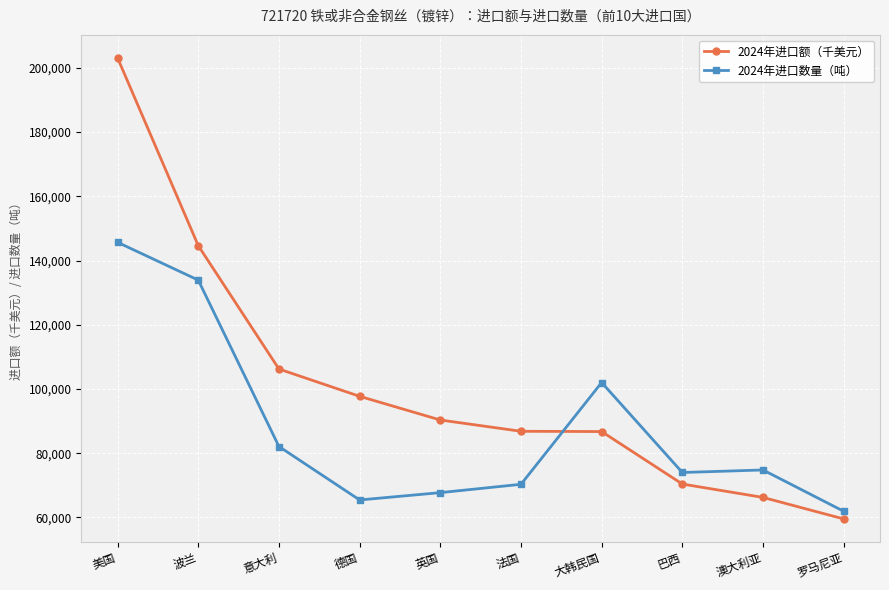

Is this an area chart (filled region under the line)?

No